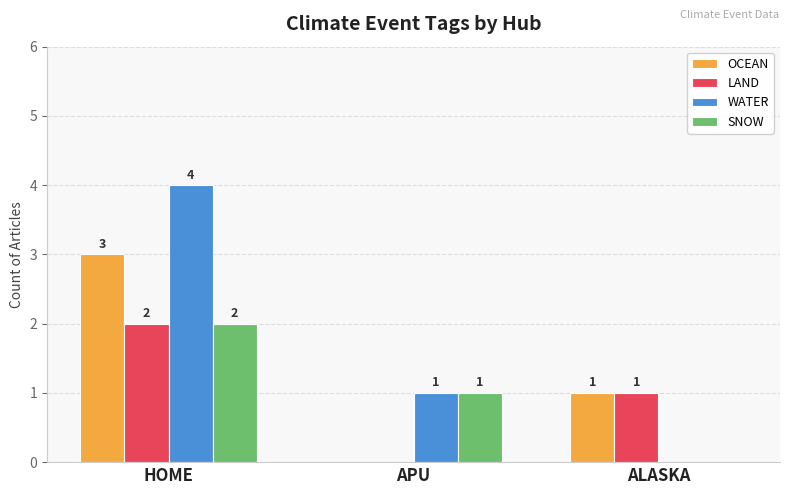

Between HOME and ALASKA, which series saw the biggest shift?

WATER